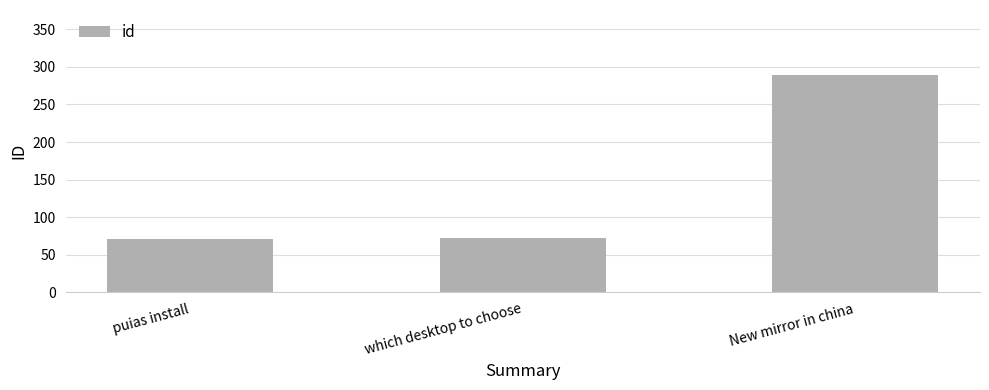

How many series are shown in this chart?

1